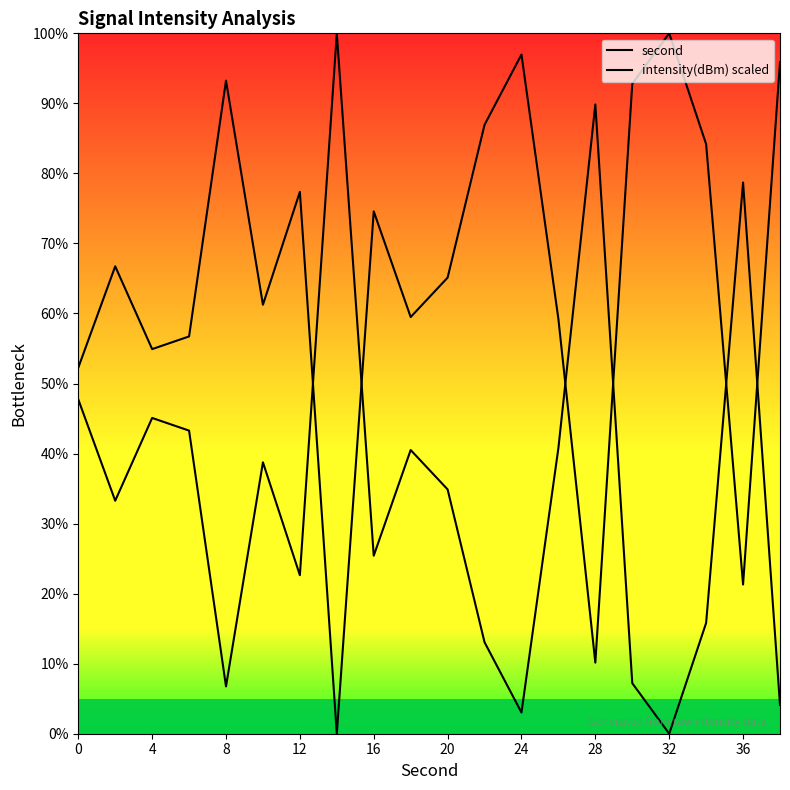

Is this an area chart (filled region under the line)?

No